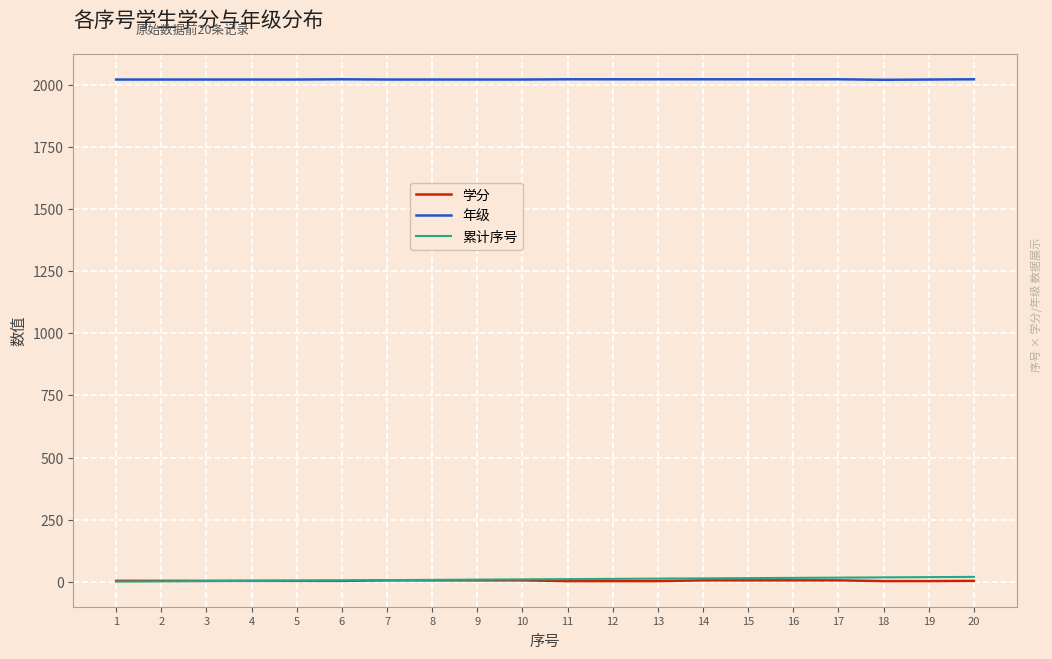

Is it true that 累计序号 equals 8 at 8?

True